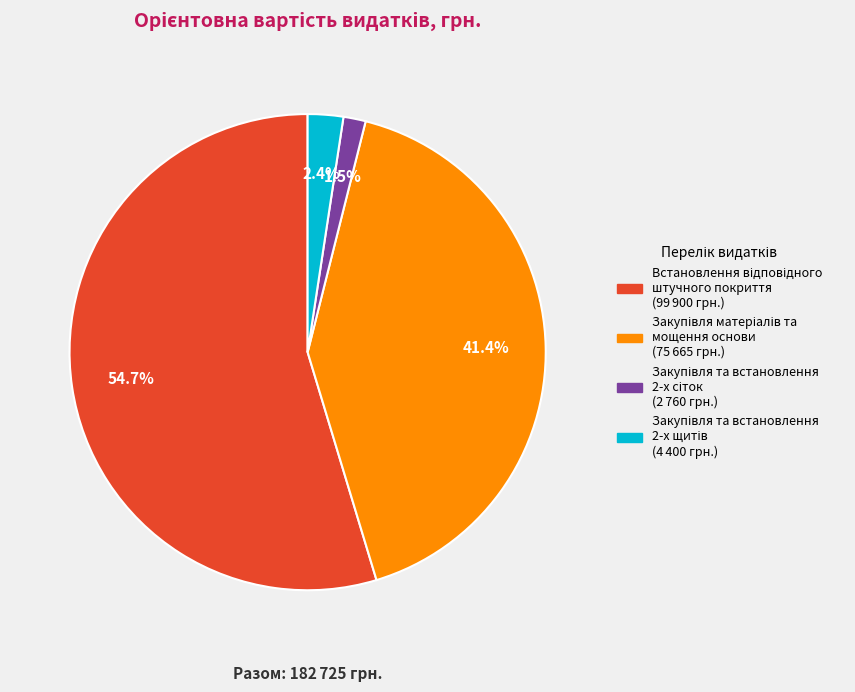

Does any single category account for the majority?

Yes